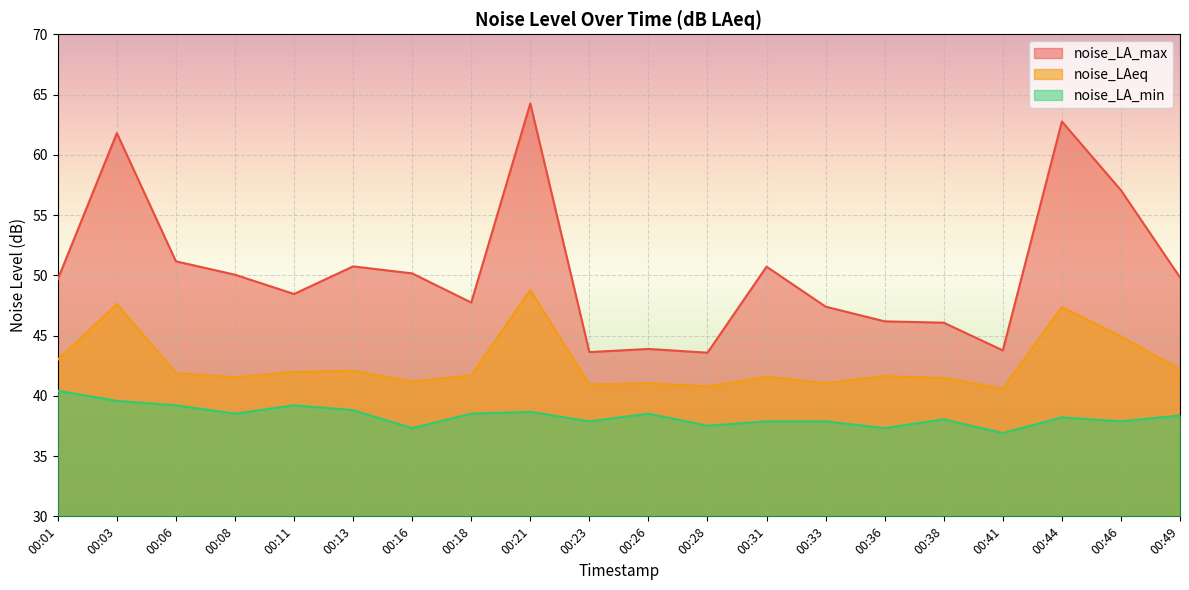

At which label does noise_LAeq reach its peak?

00:21